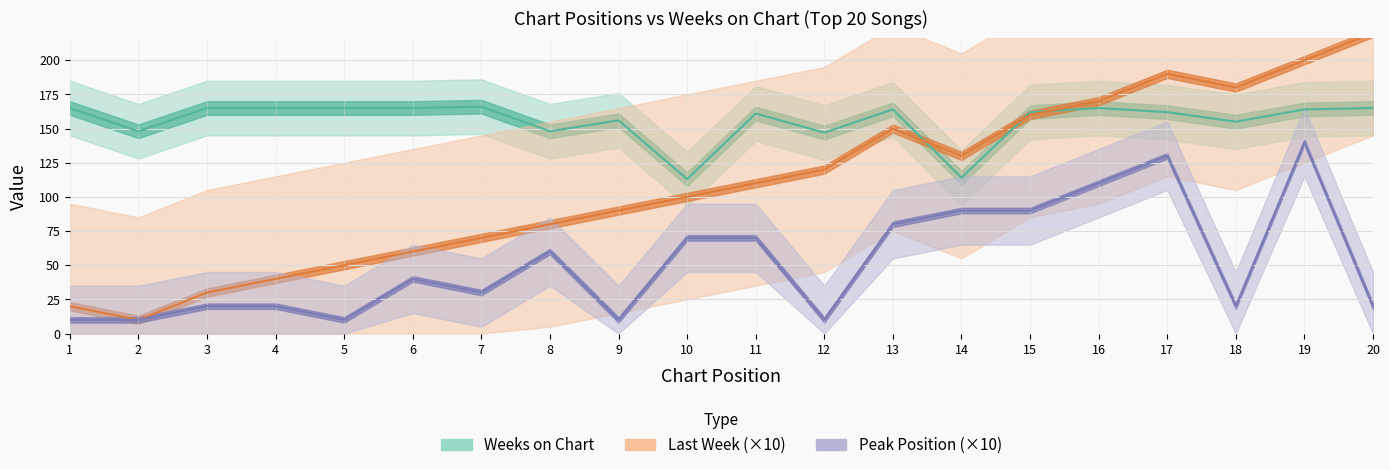

What is the spread (max minus min) of values at 11?

91